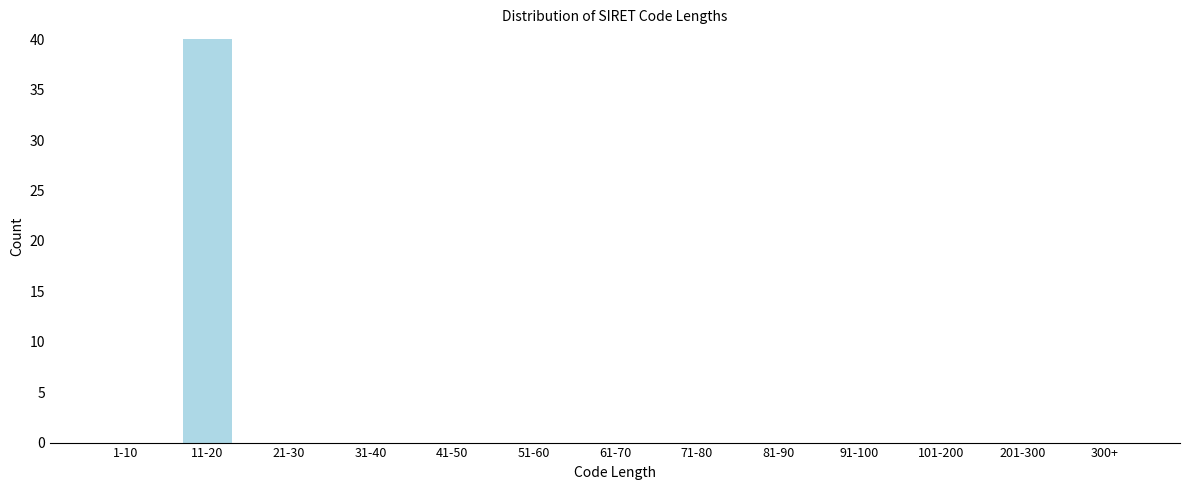

Reading right to left, extract all data points from this chart.

300+=0	201-300=0	101-200=0	91-100=0	81-90=0	71-80=0	61-70=0	51-60=0	41-50=0	31-40=0	21-30=0	11-20=40	1-10=0